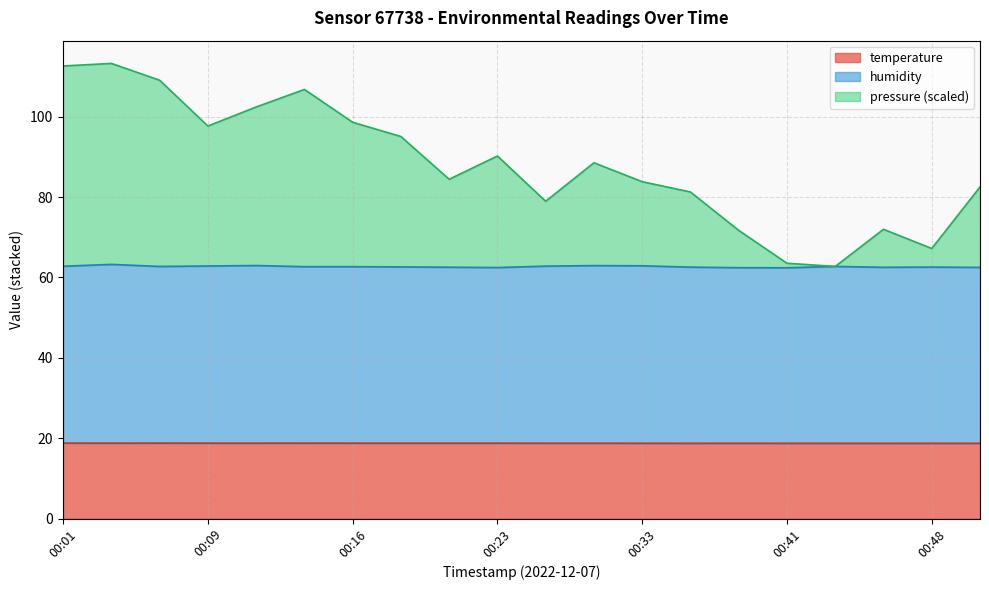

What is the difference between the second highest and second lowest values in the temperature series?

0.1